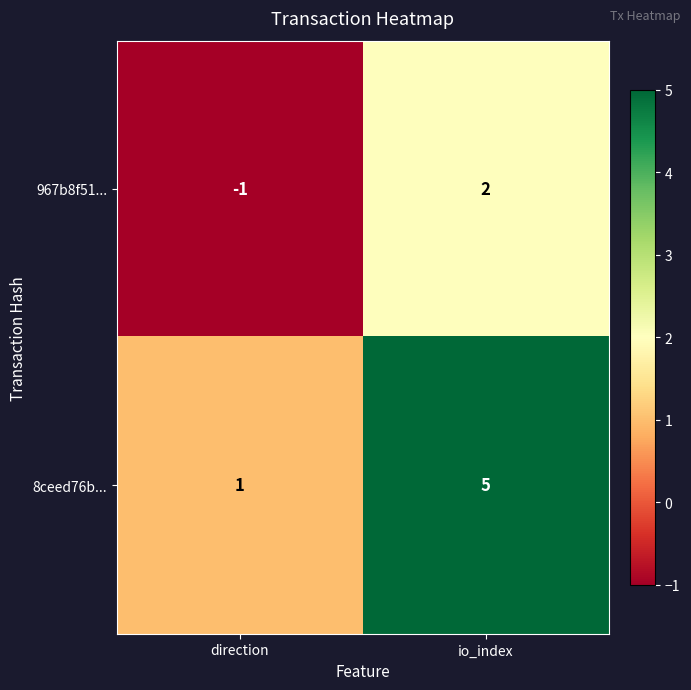

Is it true that 8ceed76b... equals 8 at io_index?

False